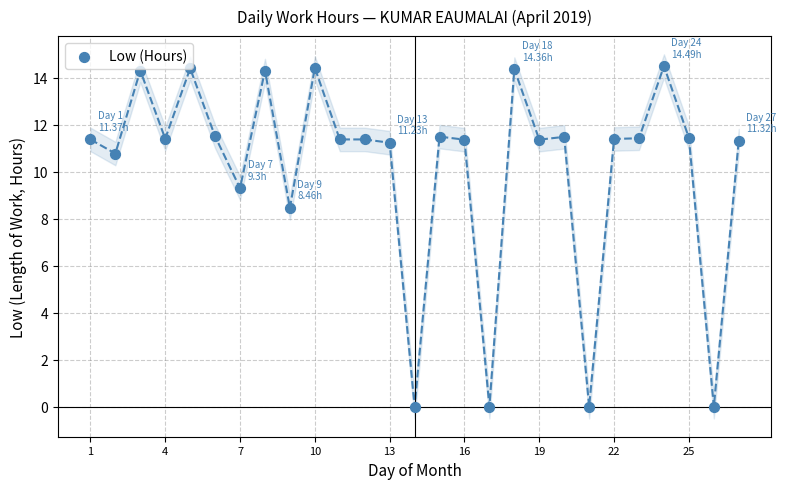

What is the ratio of the value at 10 to the value at 25?

1.3